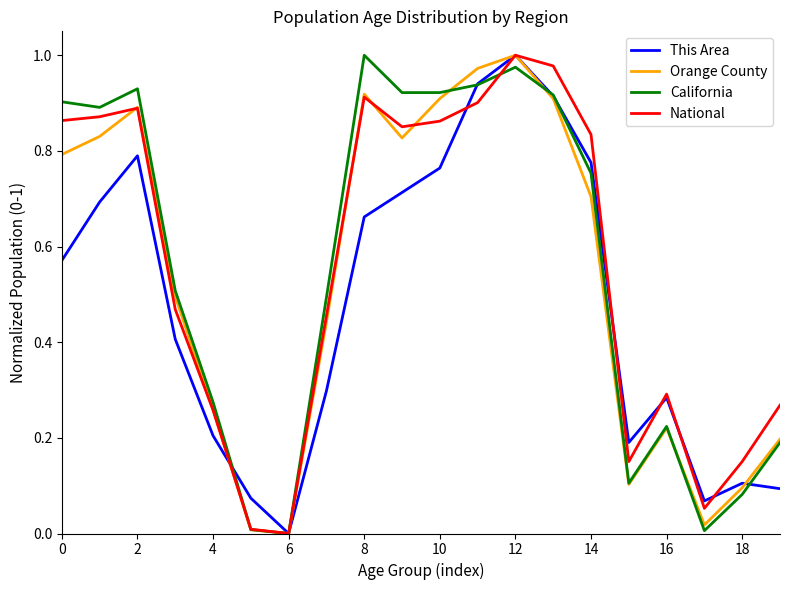

In This Area, how many points are higher than both neighbors (excluding endpoints)?

4